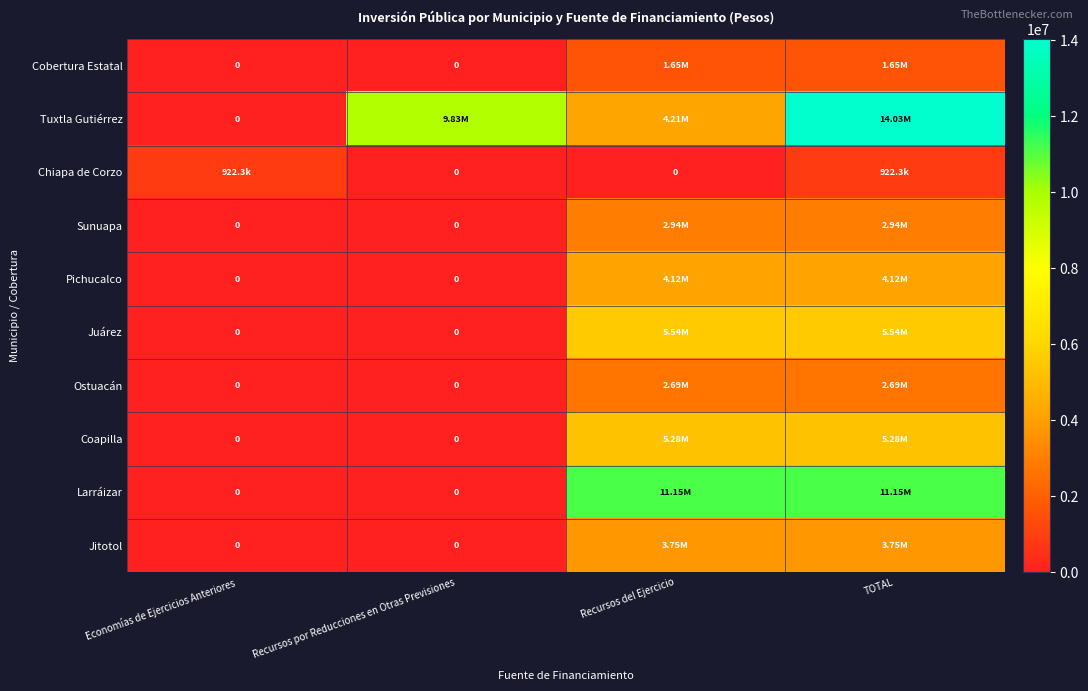

How many values in Chiapa de Corzo are above zero?

2